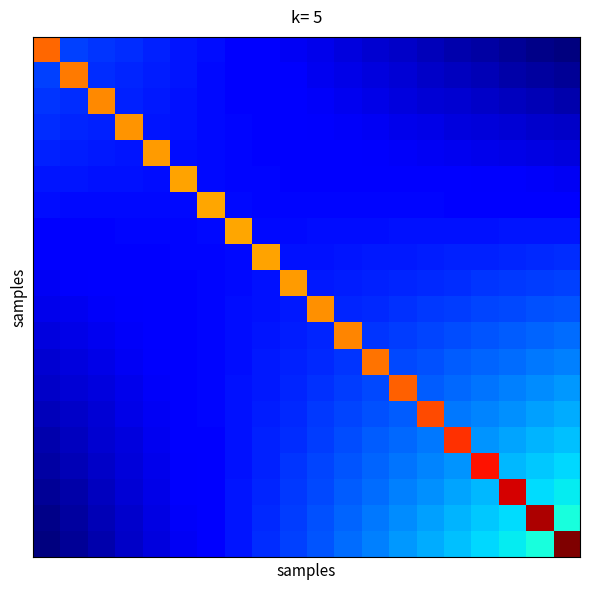

At which category is the sum across all series the highest?

19